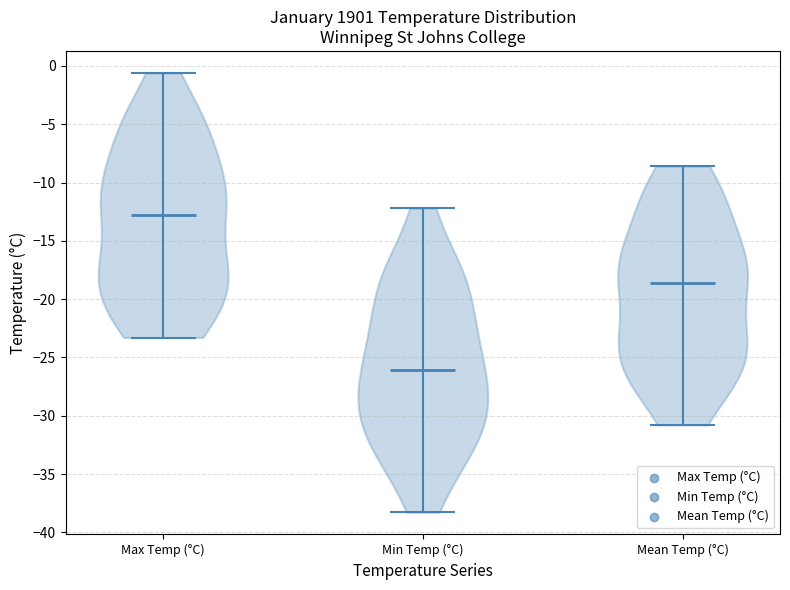

Which violin has the lowest median line?

Min Temp (°C)